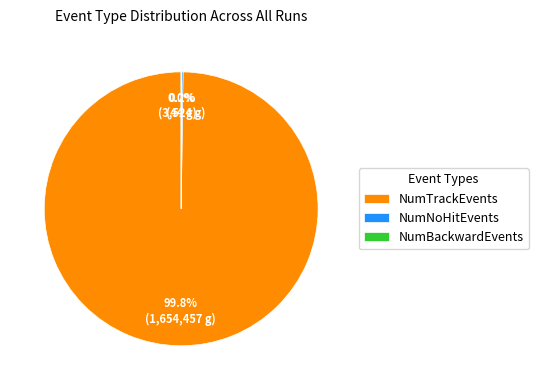

To the nearest percent, what is the difference between the largest and smallest slice percentages?

100%